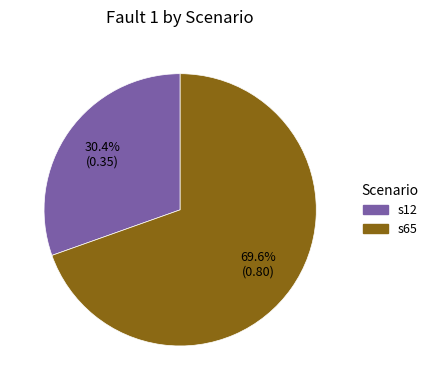

Rank the categories by value from highest to lowest.

s65, s12